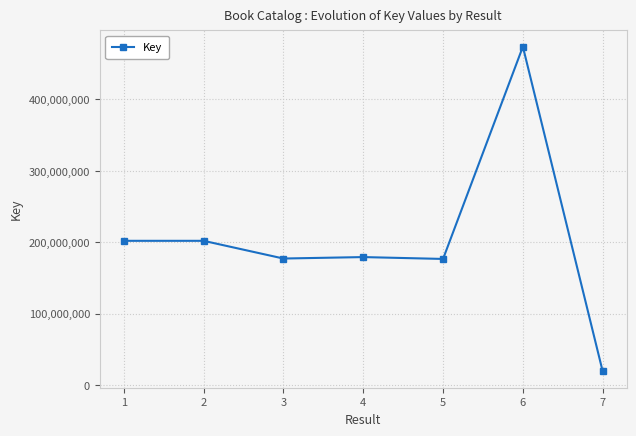

Approximately how many times larger is the value at 5 compared to 2?

0.9